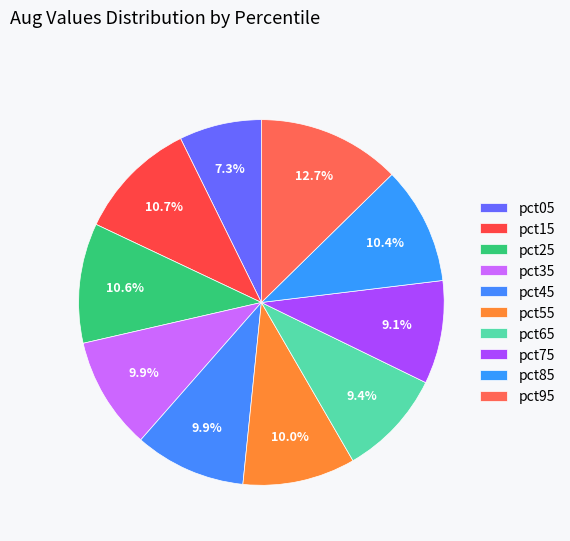

The pct05 slice represents 16% of the pie. True or false?

False